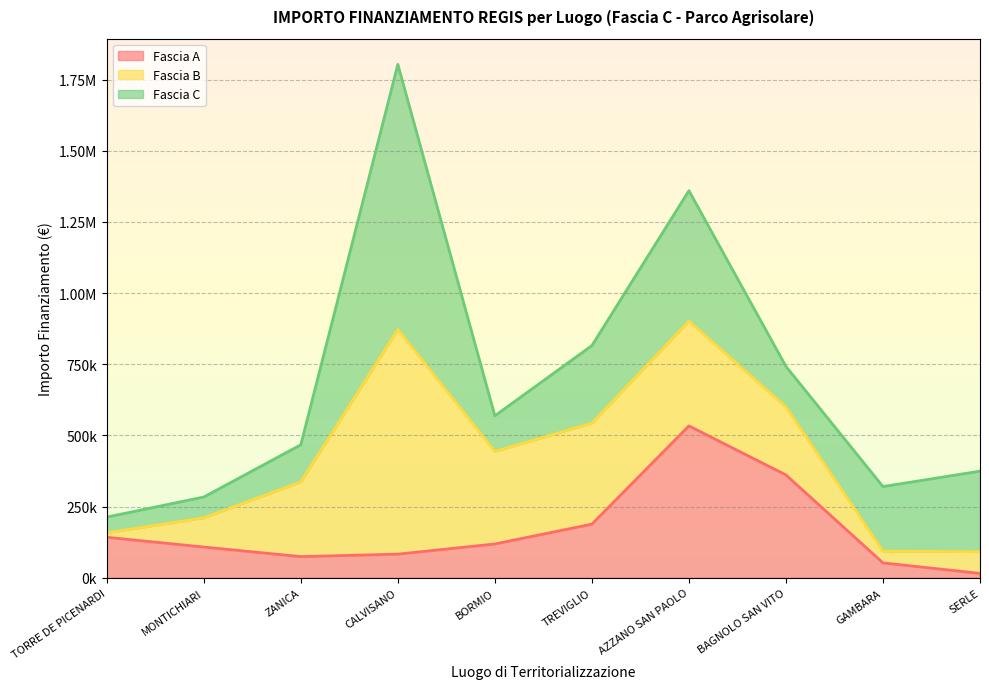

The value of Fascia A at ZANICA is 114791.4. True or false?

False